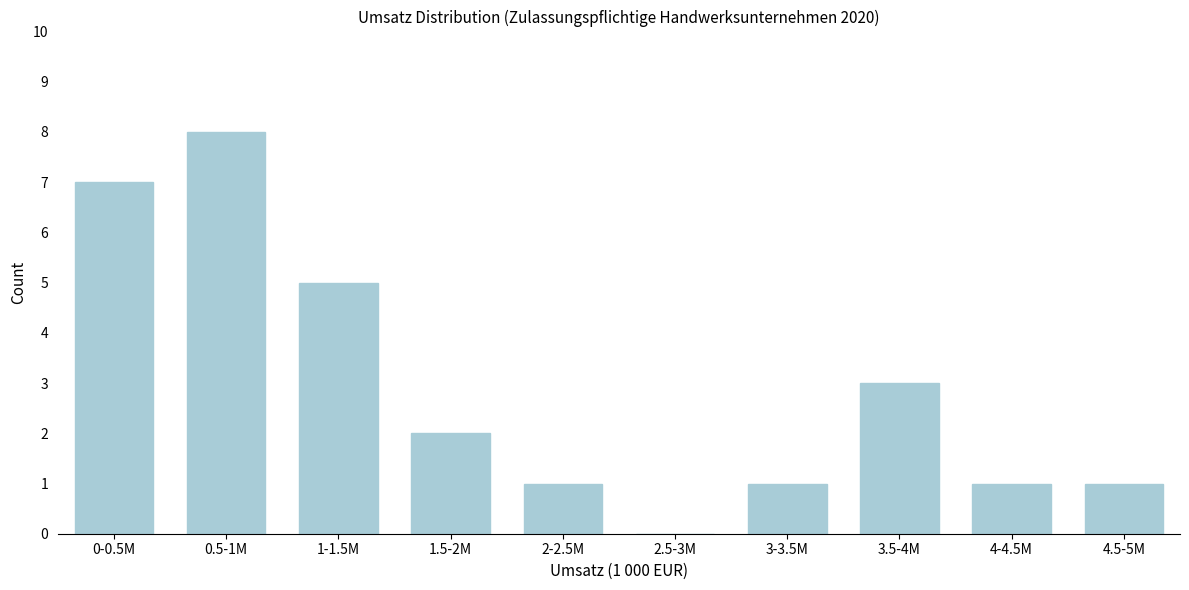

Reading right to left, transcribe all the data shown in this chart.

4.5-5M=1	4-4.5M=1	3.5-4M=3	3-3.5M=1	2.5-3M=0	2-2.5M=1	1.5-2M=2	1-1.5M=5	0.5-1M=8	0-0.5M=7